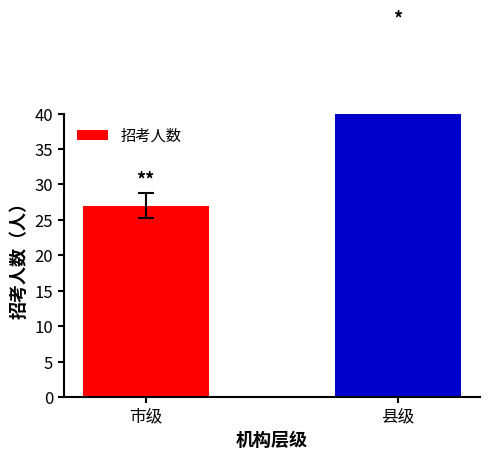

Are the bars horizontal?

No